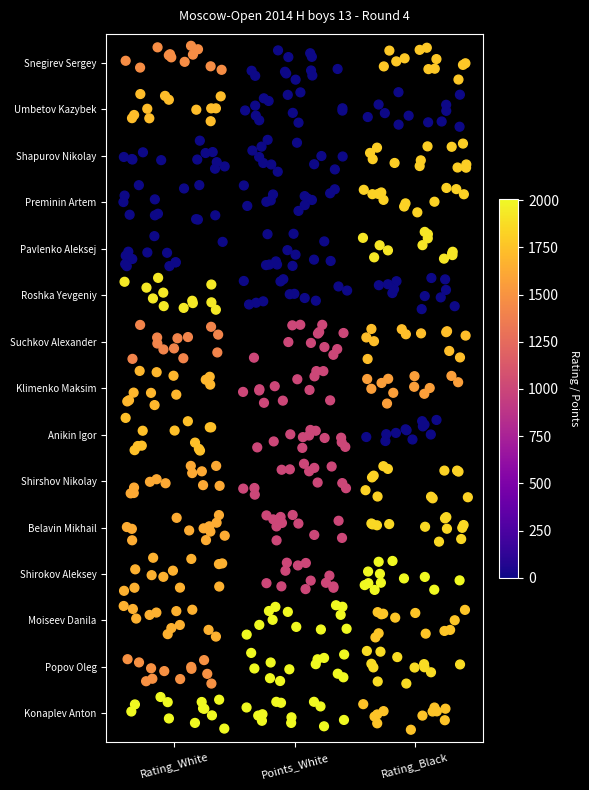

The Points_White series shows 0.2 at 4. True or false?

False